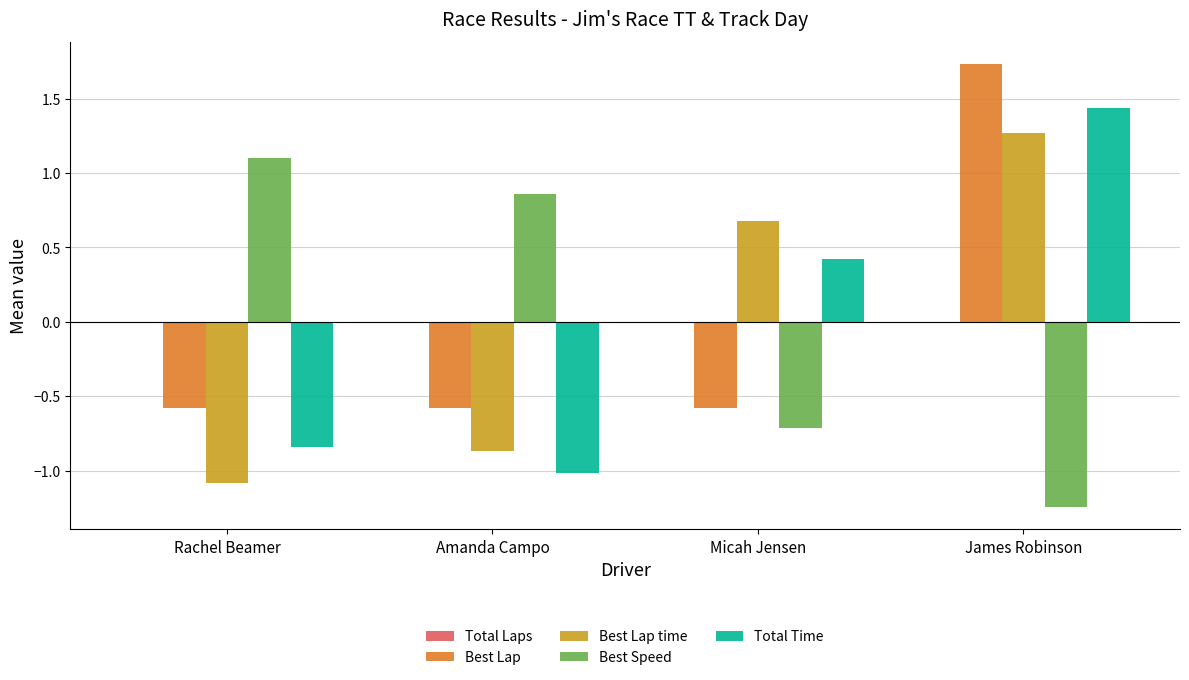

What is the total value across all series at Amanda Campo?

-1.6